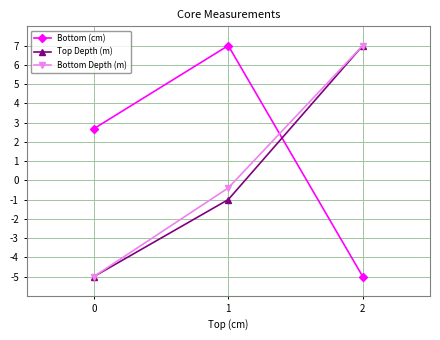

List the series in order of their overall mean, highest first.

Bottom (cm), Bottom Depth (m), Top Depth (m)